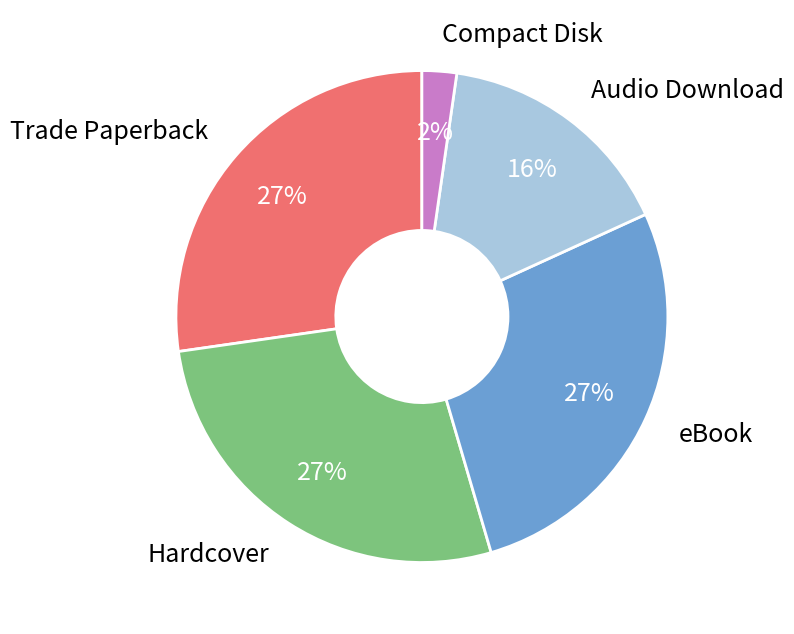

To the nearest percent, what is the average slice percentage?

20%